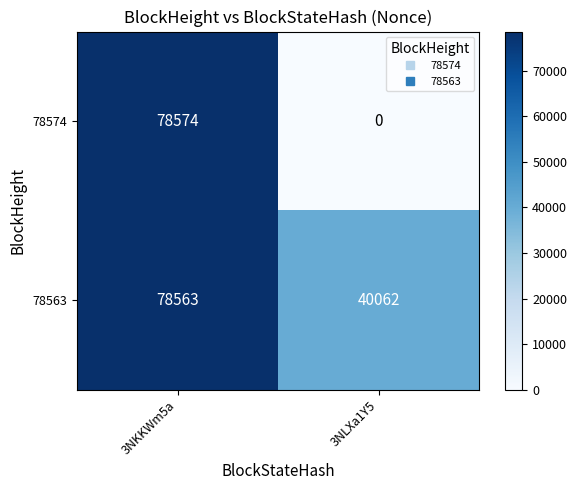

Reading left to right, transcribe all the data shown in this chart.

78574: 3NKKWm5a=78574	3NLXa1Y5=0
78563: 3NKKWm5a=78563	3NLXa1Y5=40062